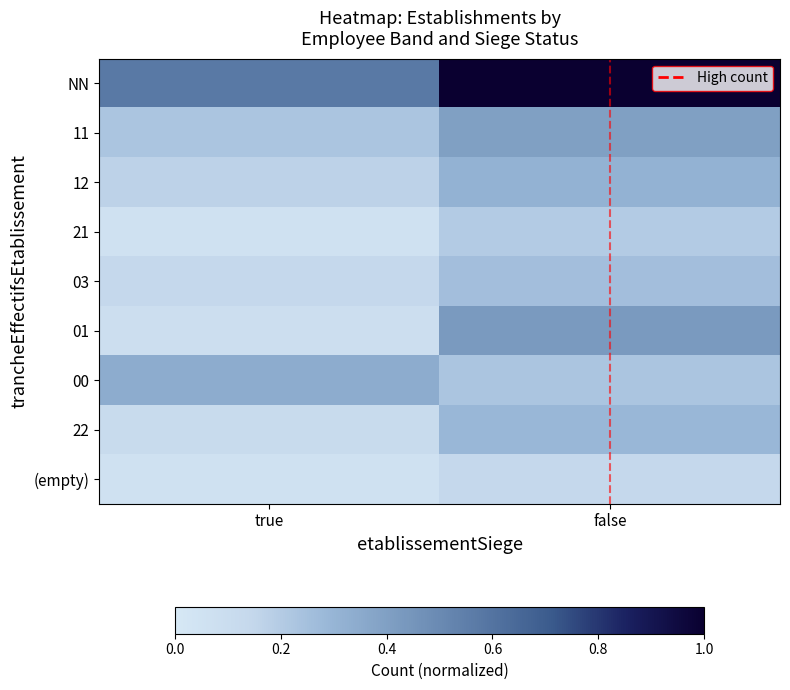

What is the difference between the highest and lowest values at false?

0.9